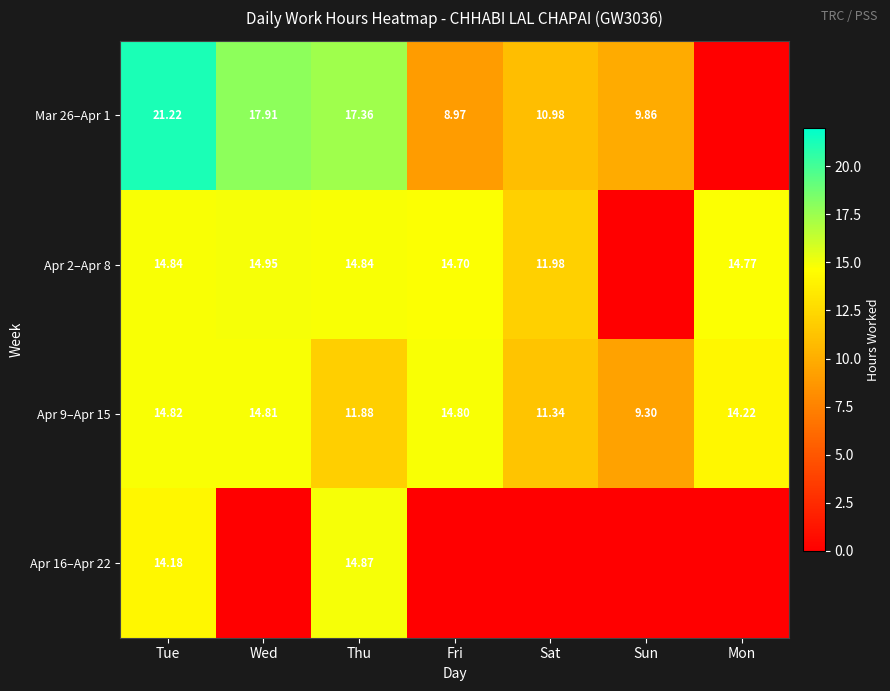

Is the value of Apr 9–Apr 15 at Sat greater than the value of Apr 2–Apr 8 at Tue?

No